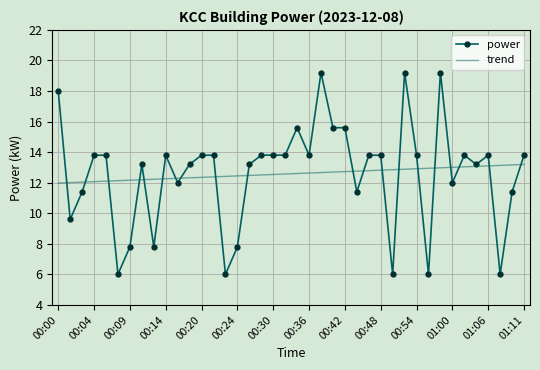

Rank the series by their maximum value, from highest to lowest.

power, trend